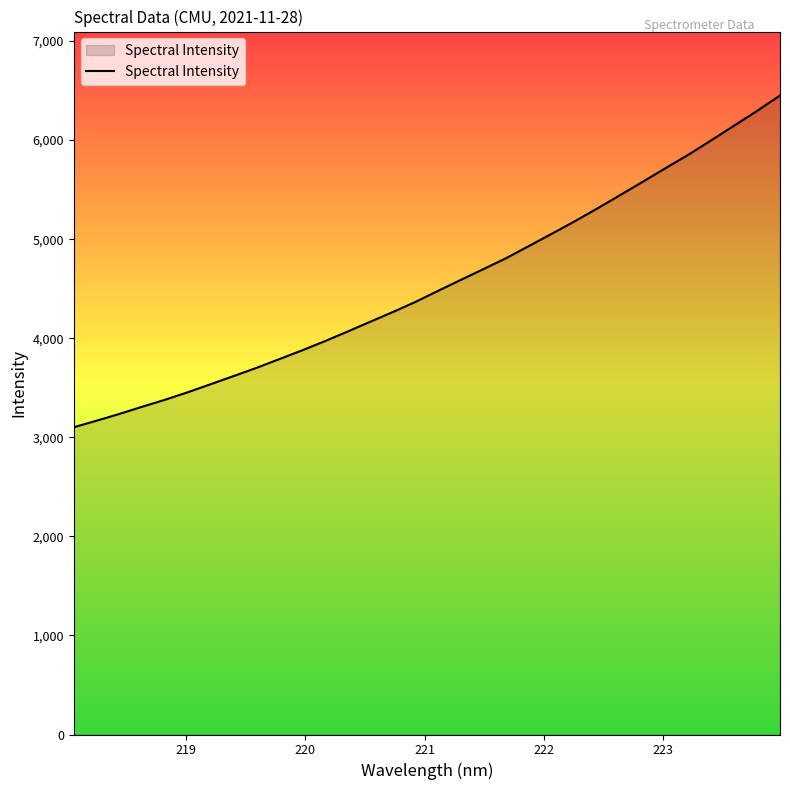

What is the minimum value shown in the chart?

3101.8